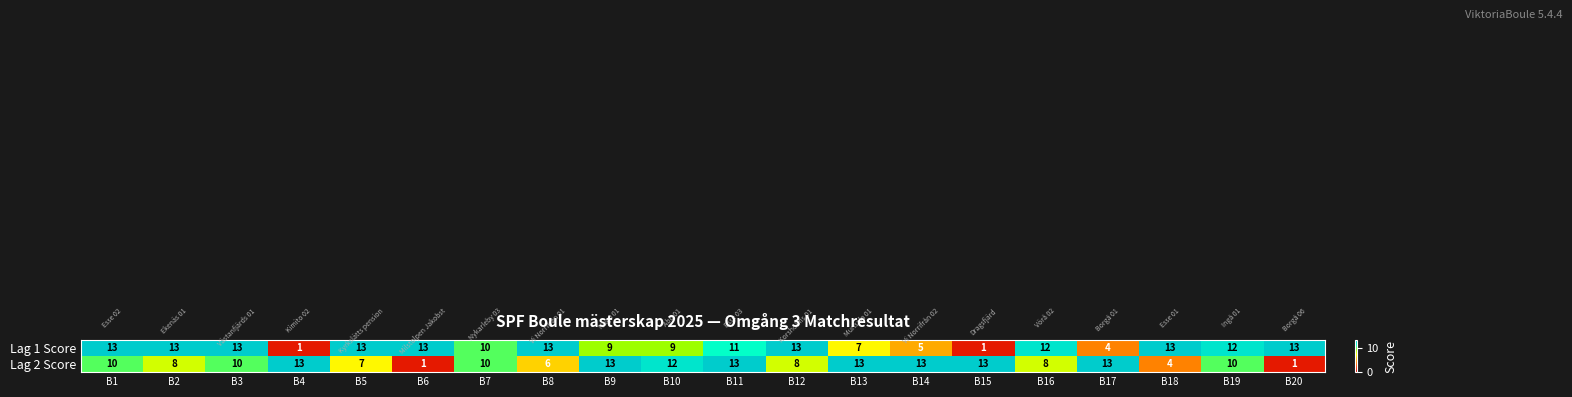

Rank the series by their average value, from lowest to highest.

Lag 2 Score, Lag 1 Score